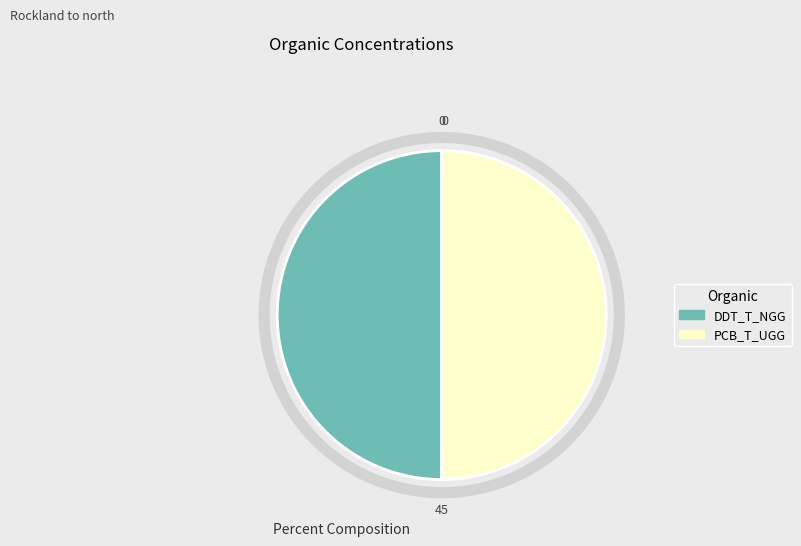

Do DDT_T_NGG and PCB_T_UGG together represent more than half of the pie?

Yes